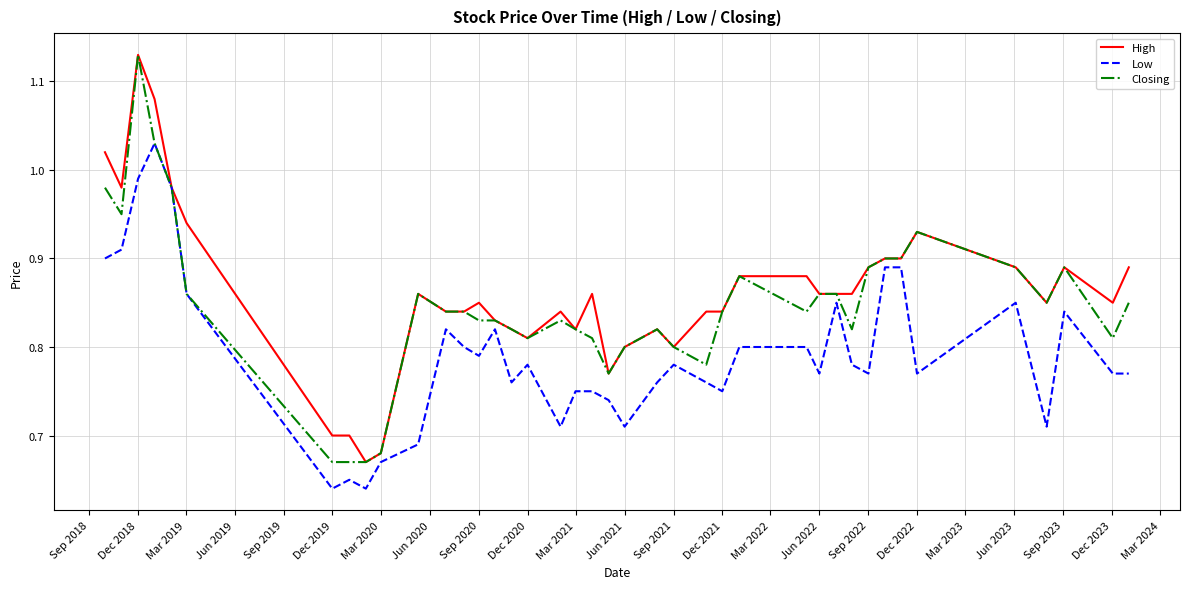

Which series has the largest total across all categories?

High